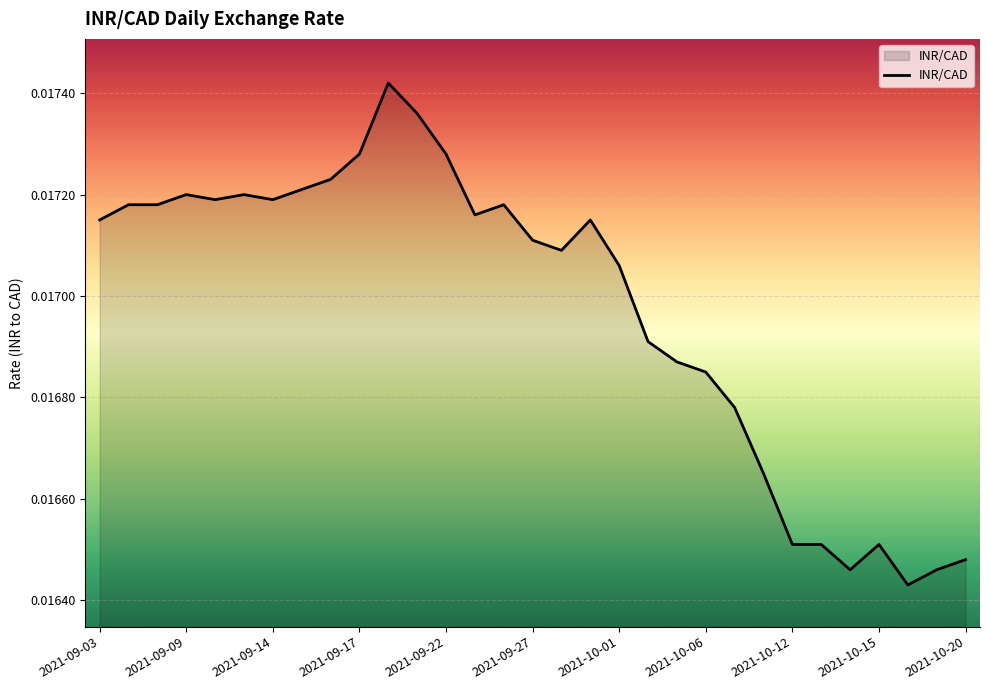

How many lines are shown in the chart?

1